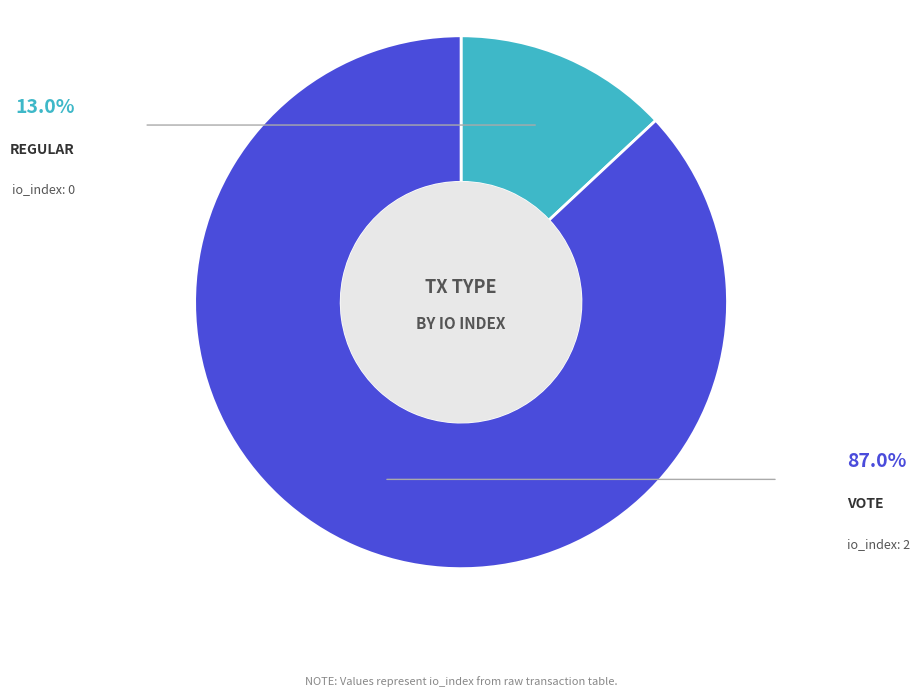

Which slice is the smallest?

Regular